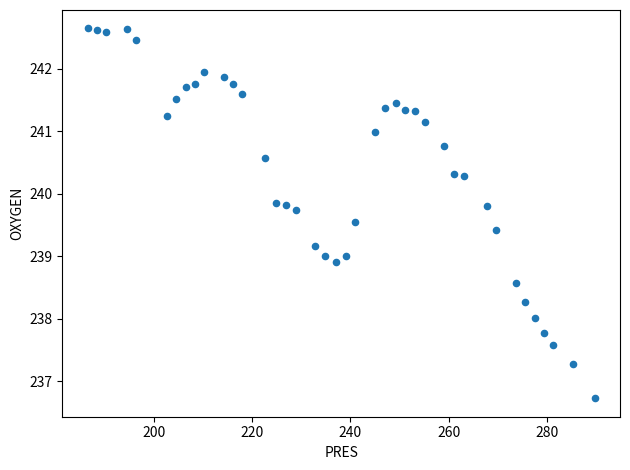

What is the range of X values (max minus min)?

103.1